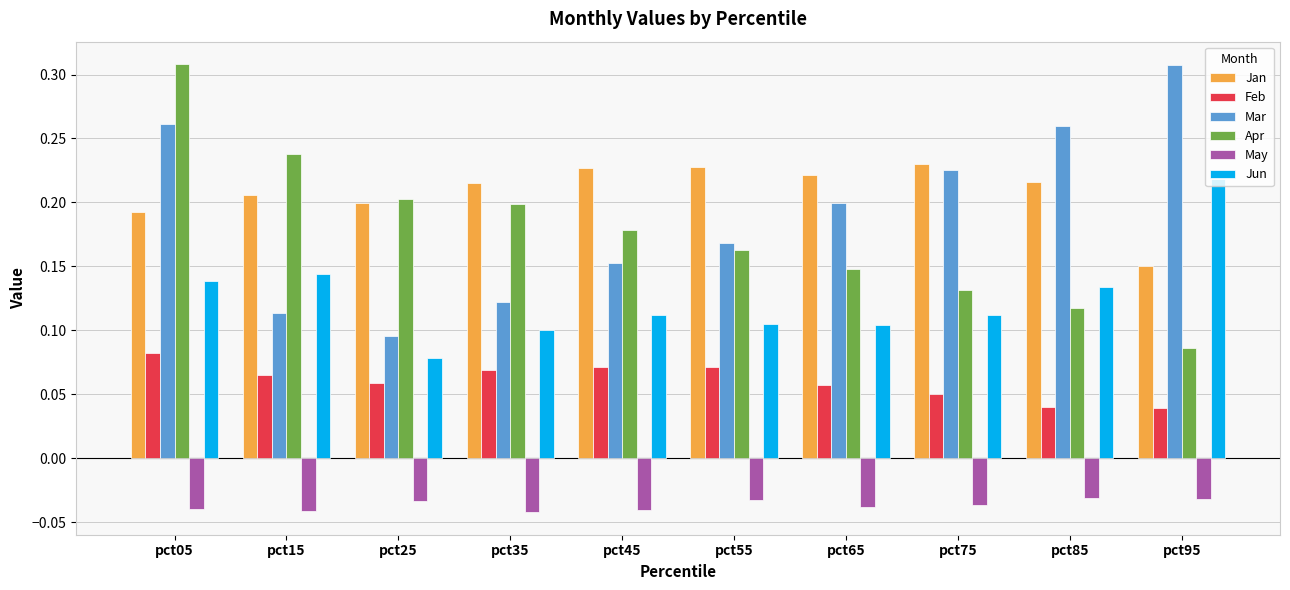

Between pct35 and pct85, which series saw the biggest shift?

Mar